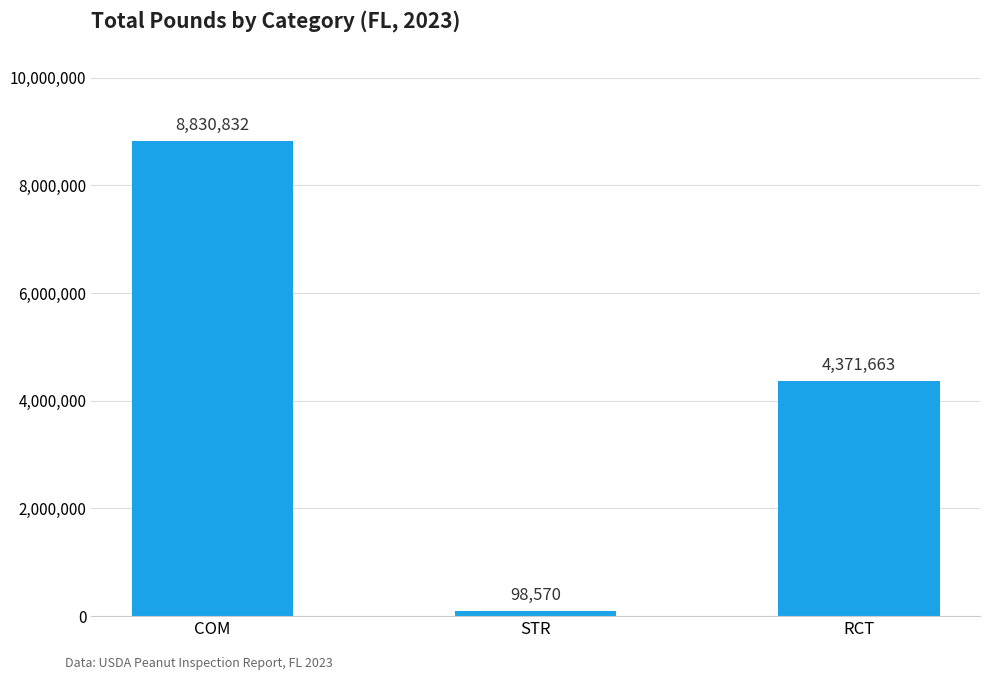

Reading right to left, what are all the values shown in this chart?

4371663	98570	8830832